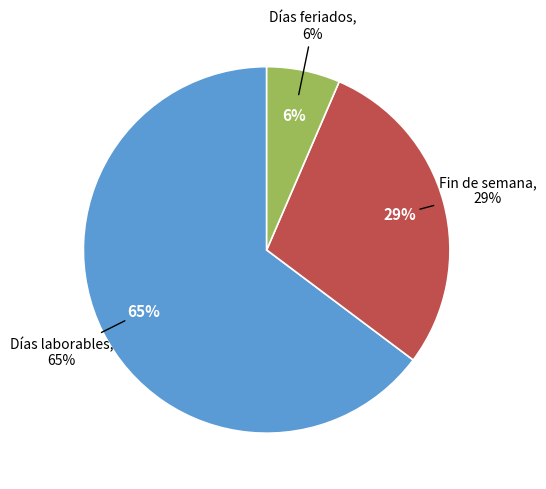

What percentage is the Días feriados slice, to the nearest percent?

6%